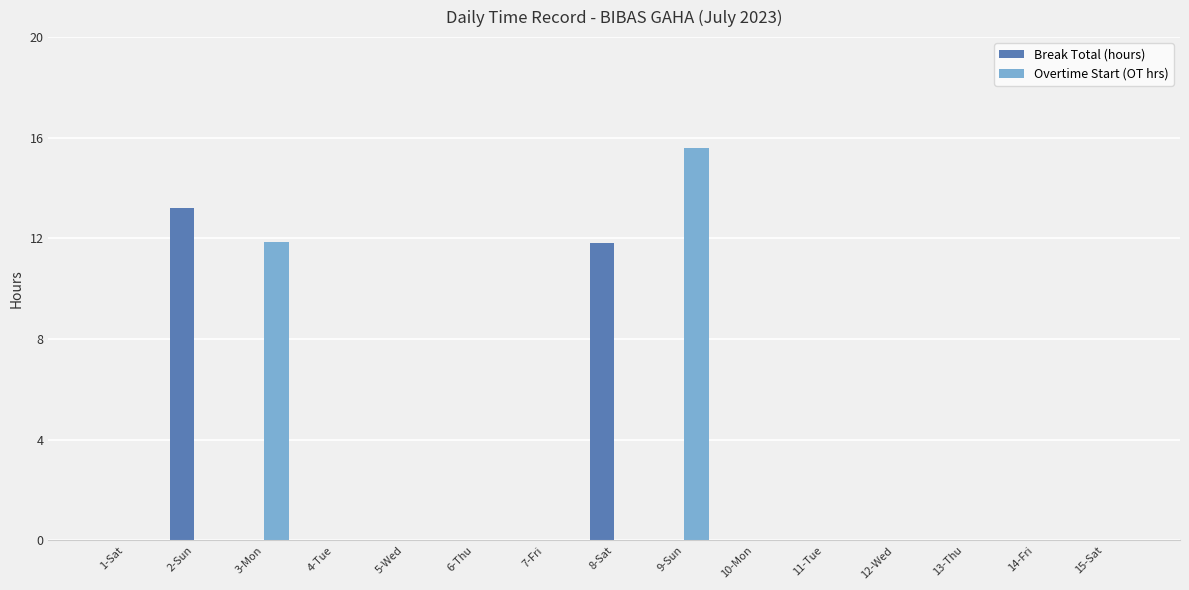

How many groups of bars are there?

15